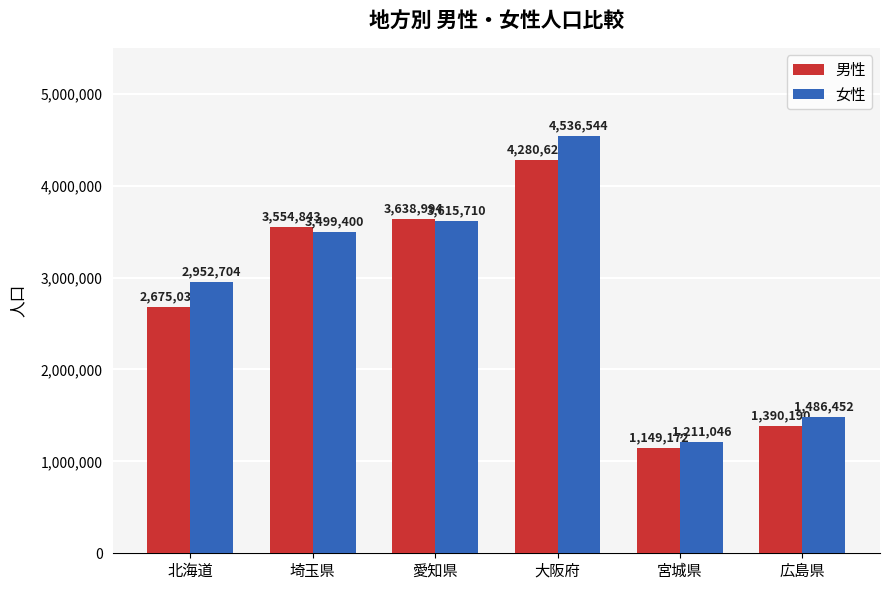

Where is 女性 nearest to the value 2873795?

北海道